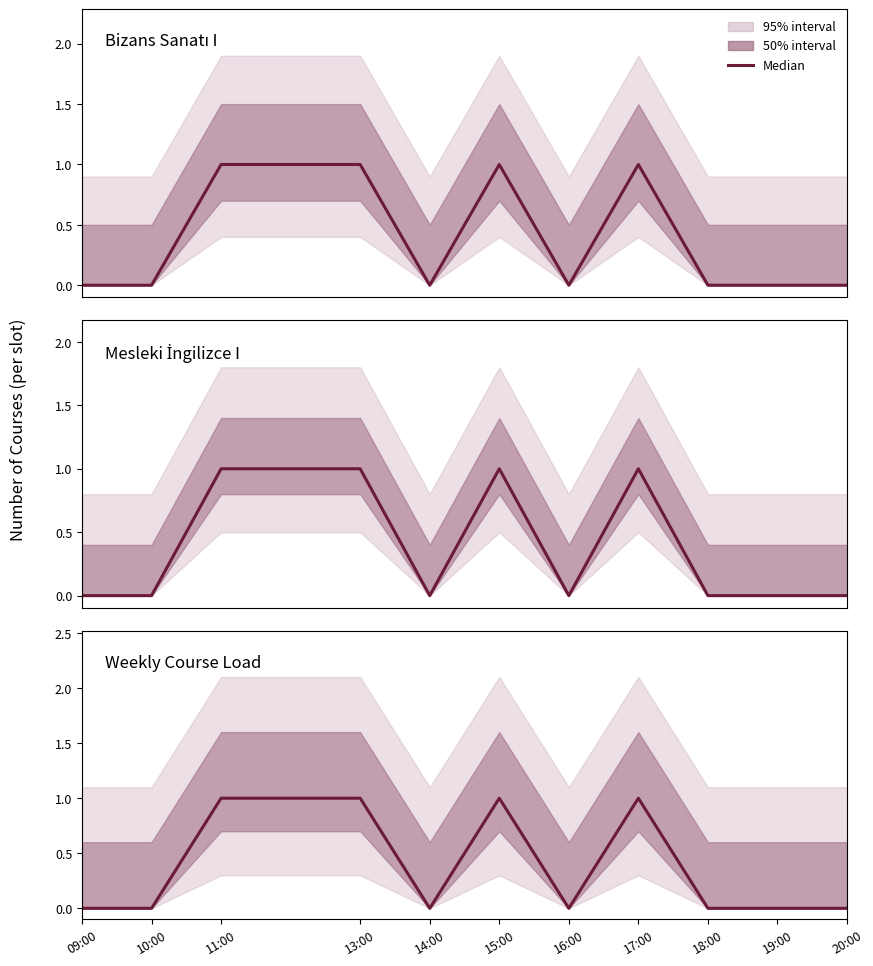

At which category does the chart reach its minimum across all series?

09:00